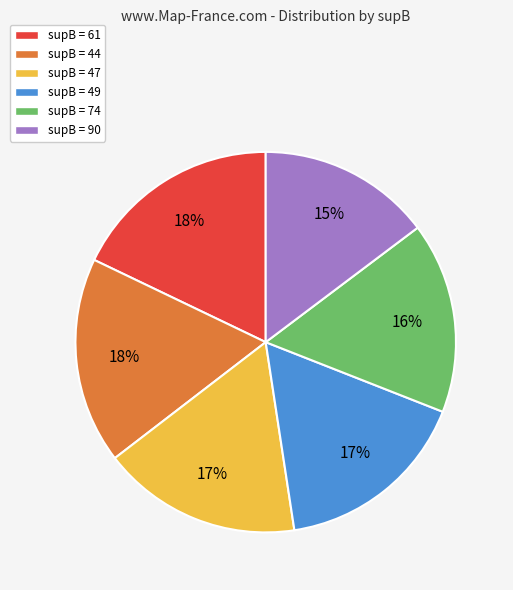

To the nearest percent, what is the average slice percentage?

17%